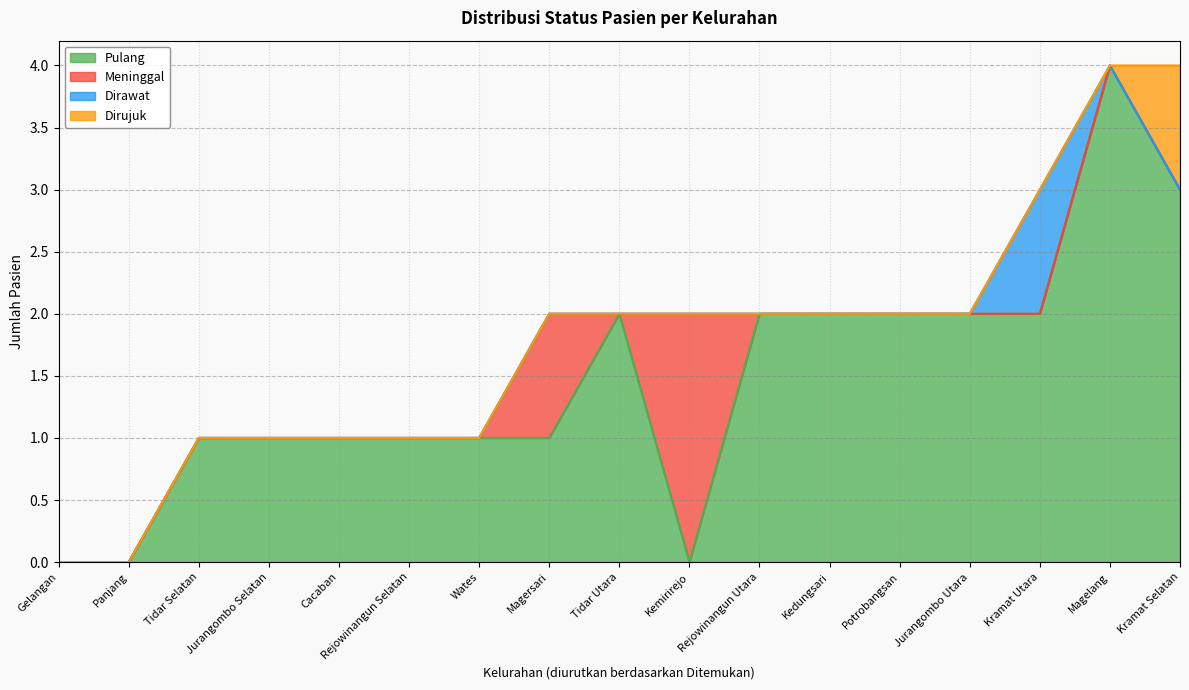

The value of Pulang at Kedungsari is 1. True or false?

False